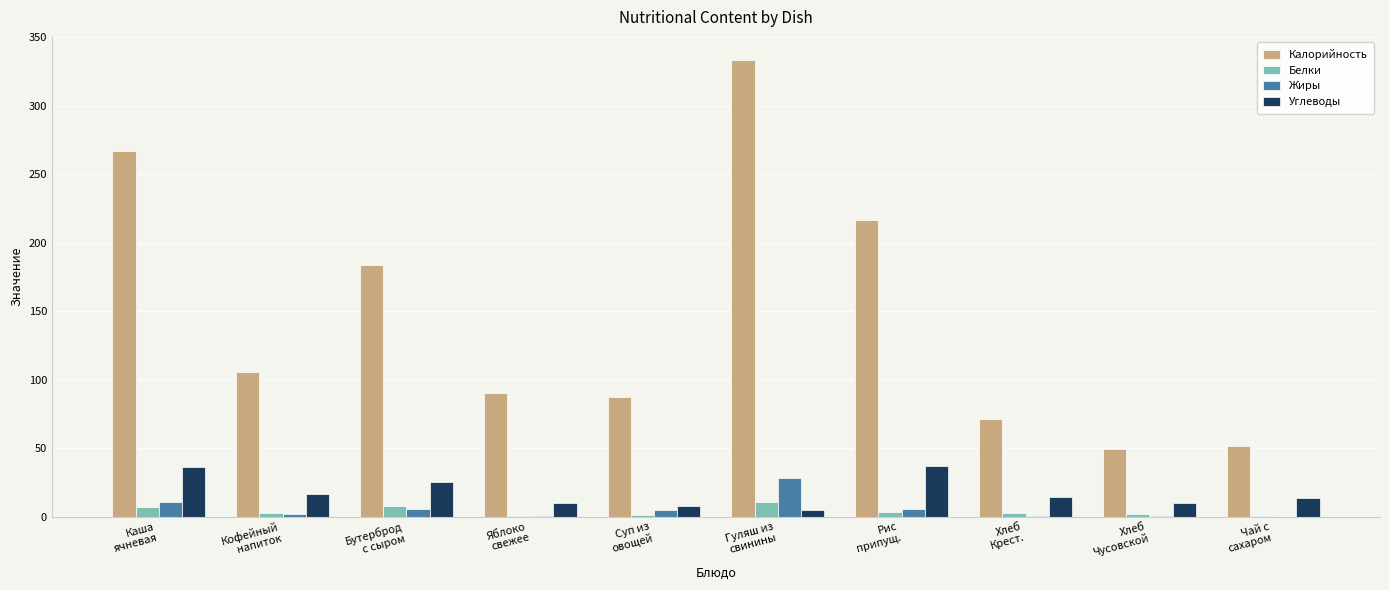

What is the approximate value of Белки at Бутерброд
с сыром?

7.7